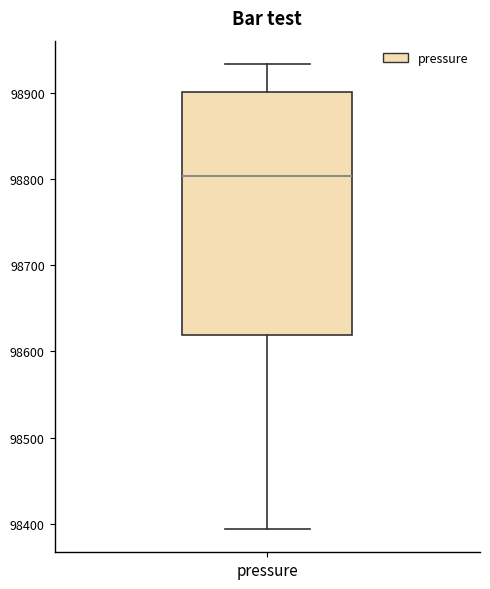

Where is the upper edge of the box for pressure on the y-axis? The values are not printed on the chart, so give them approximately, as read against the axis.

98900